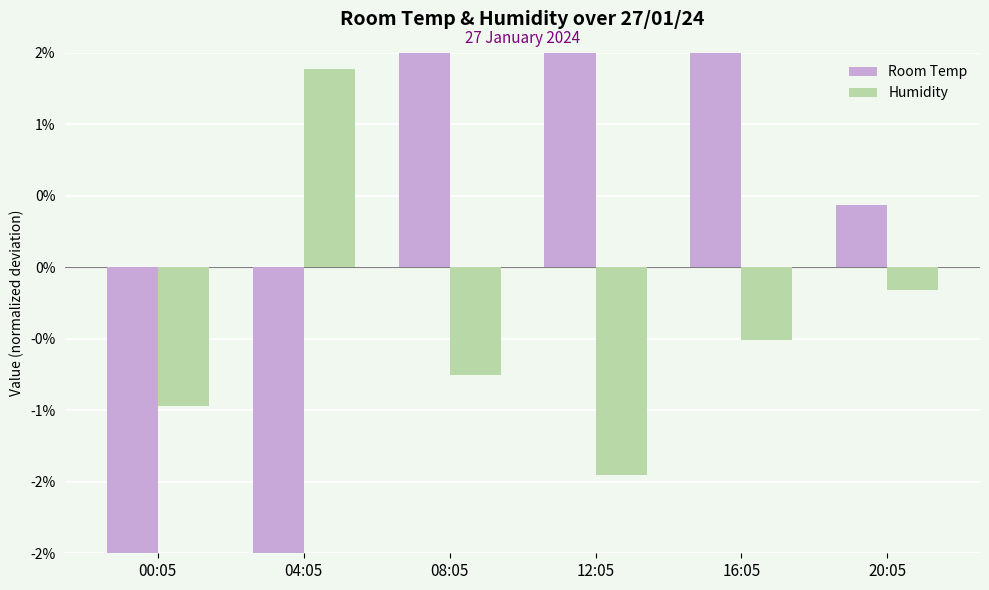

Reading left to right, list all the values displayed in this chart.

Room Temp: -2.0	-4.3	2.6	4.1	3.9	0.4
Humidity: -1.0	1.4	-0.8	-1.5	-0.5	-0.2